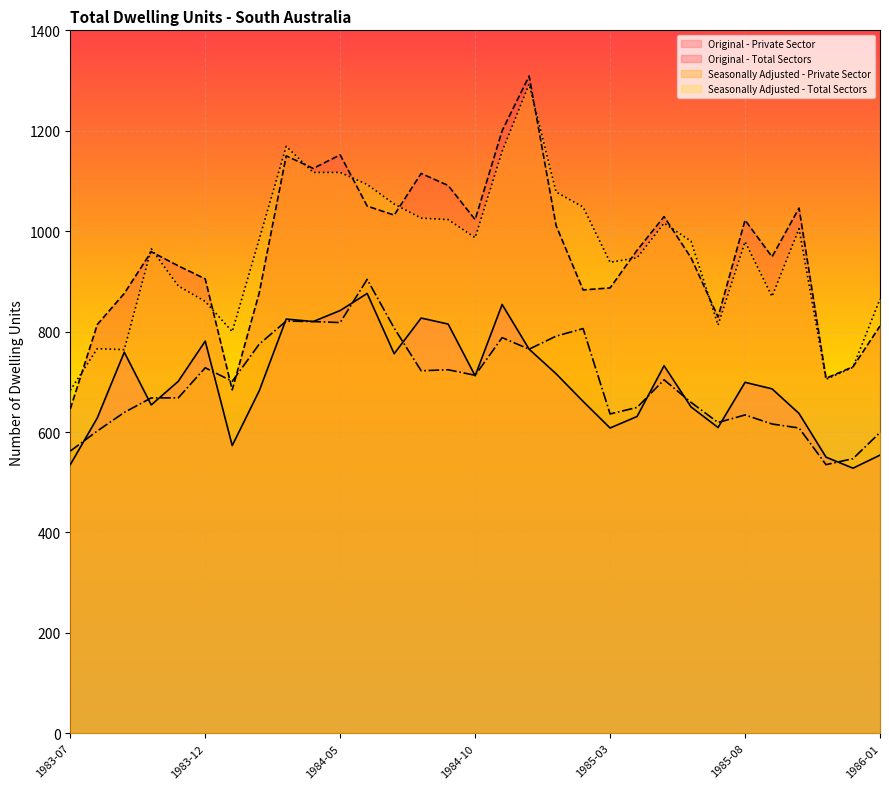

What is the difference between the maximum and second lowest values in the Seasonally Adjusted - Private Sector series?

357